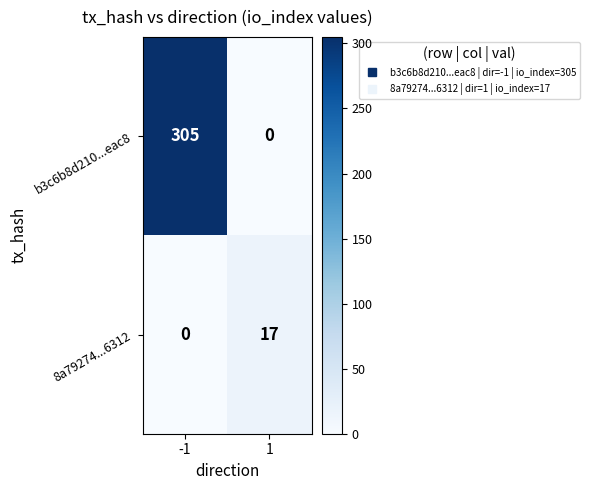

At 1, list the series in order from largest to smallest.

8a79274...6312, b3c6b8d210...eac8